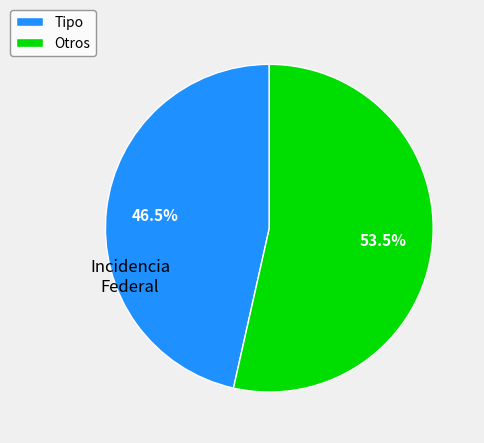

Which slice is the largest?

Otros